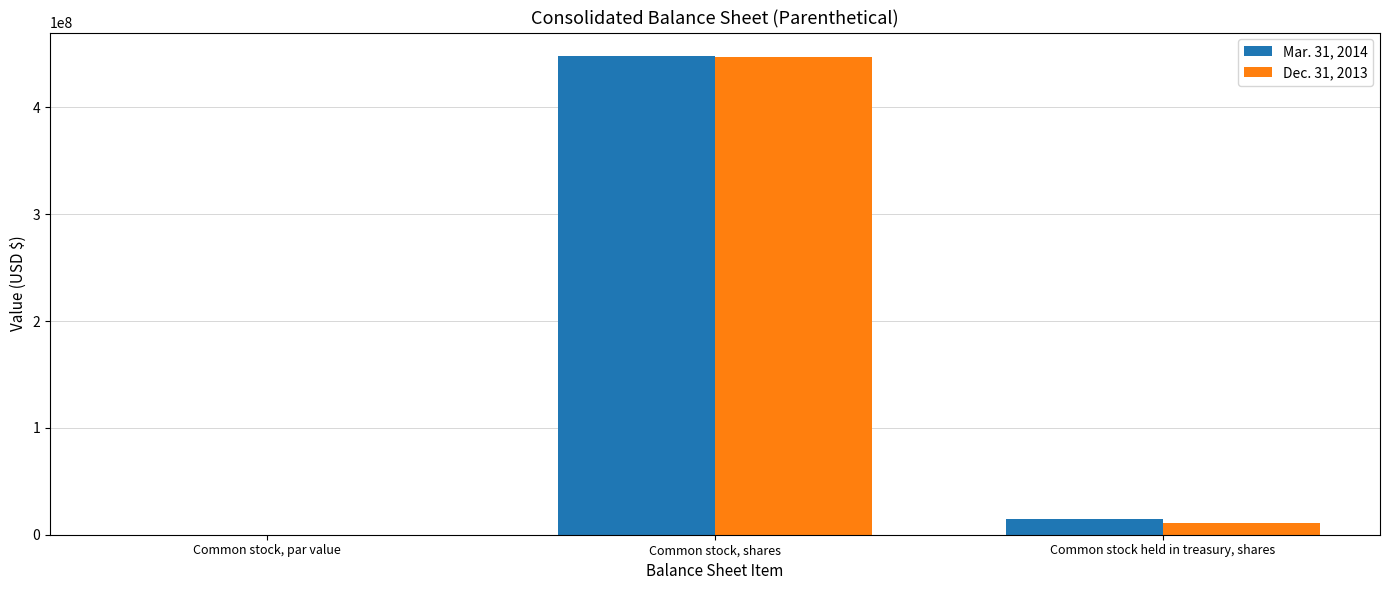

Does the chart contain stacked bars?

No